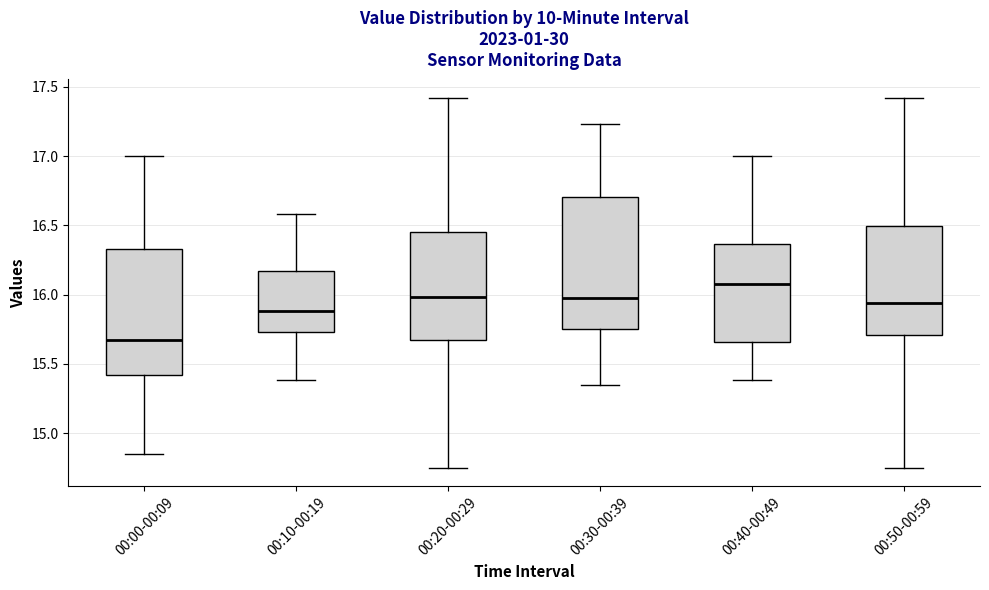

Where does the upper whisker of the box for 00:00-00:09 end on the y-axis? The values are not printed on the chart, so give them approximately, as read against the axis.

17.00